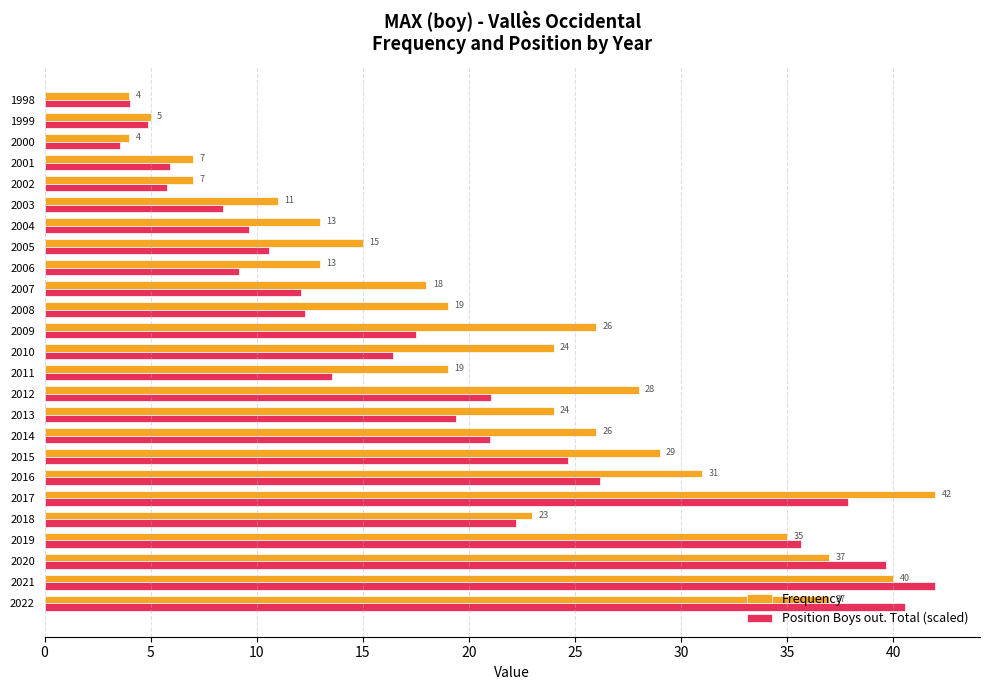

How many data points in Frequency are less than 23?

12